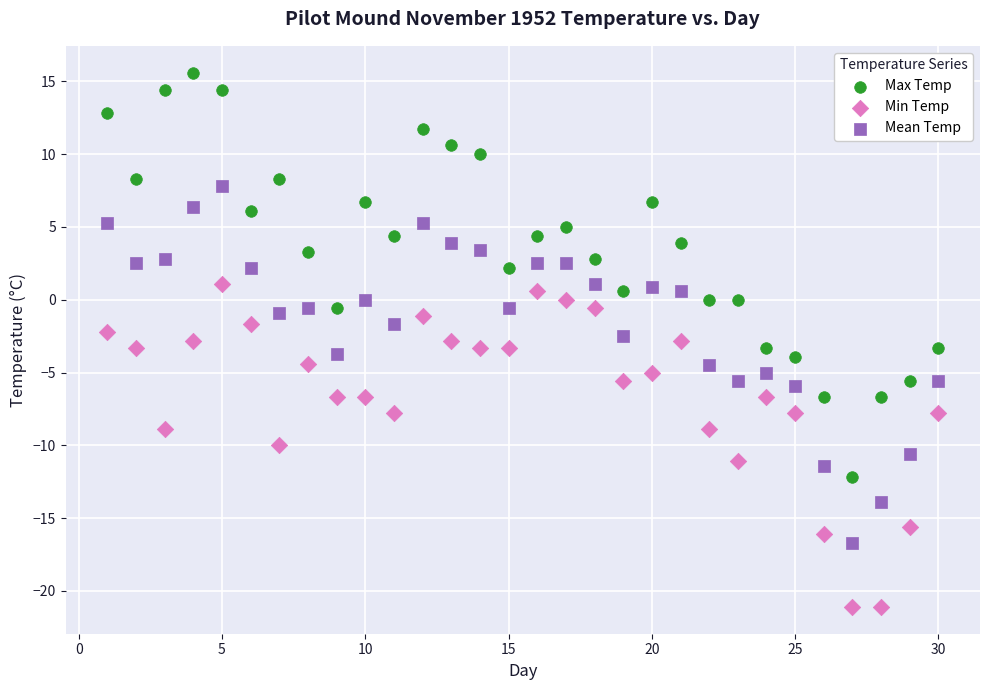

Which series reaches the minimum Y coordinate?

Min Temp